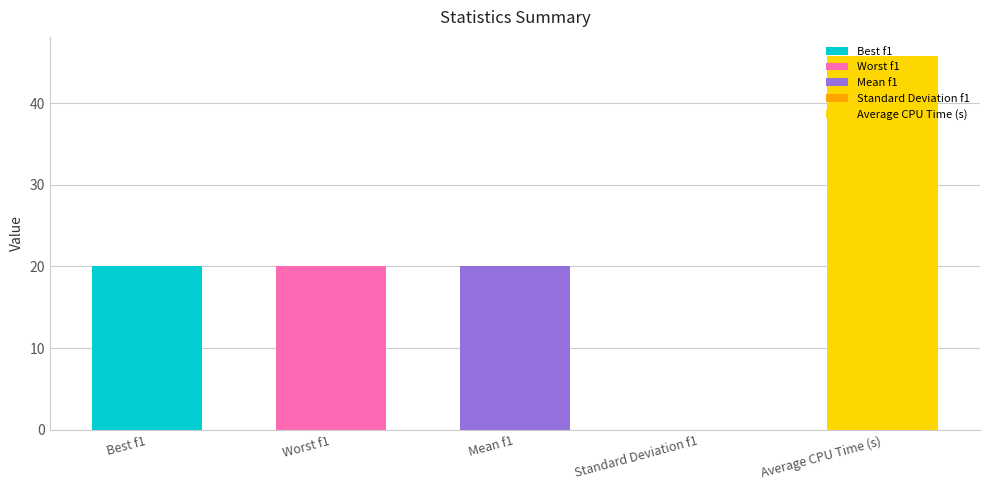

The chart shows a value of 23.9 at Average CPU Time (s). True or false?

False